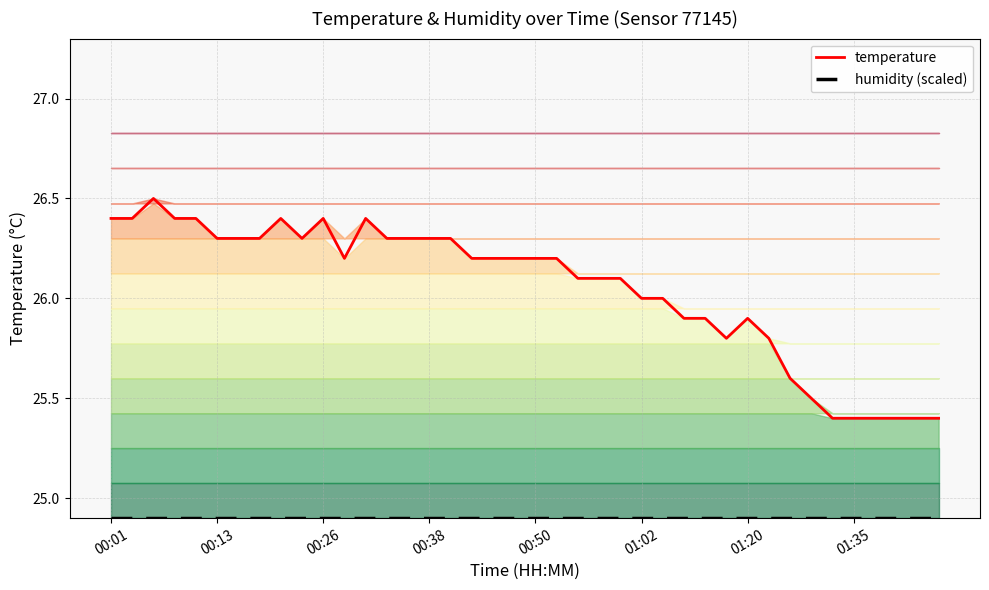

What is the lowest value of the temperature series?

25.4